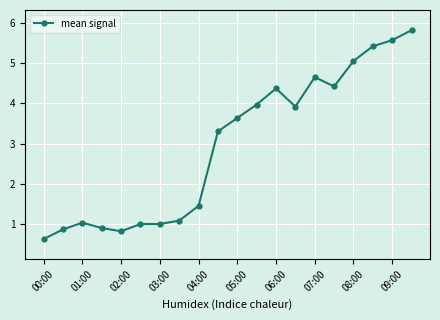

What is the value of the 7th point from the left?

1.0